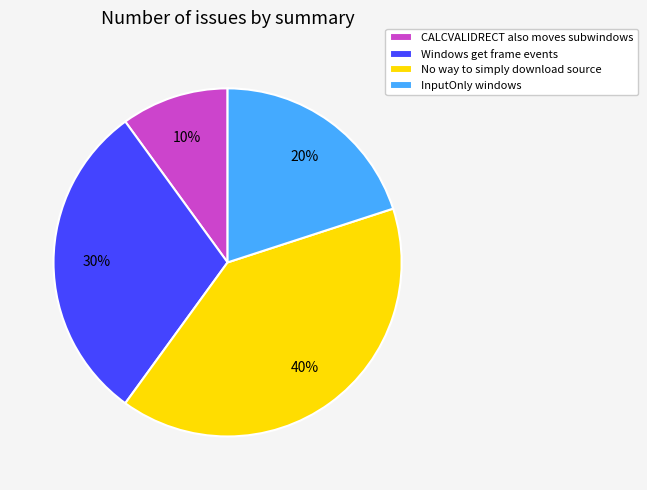

To the nearest percent, what is the average slice percentage?

25%